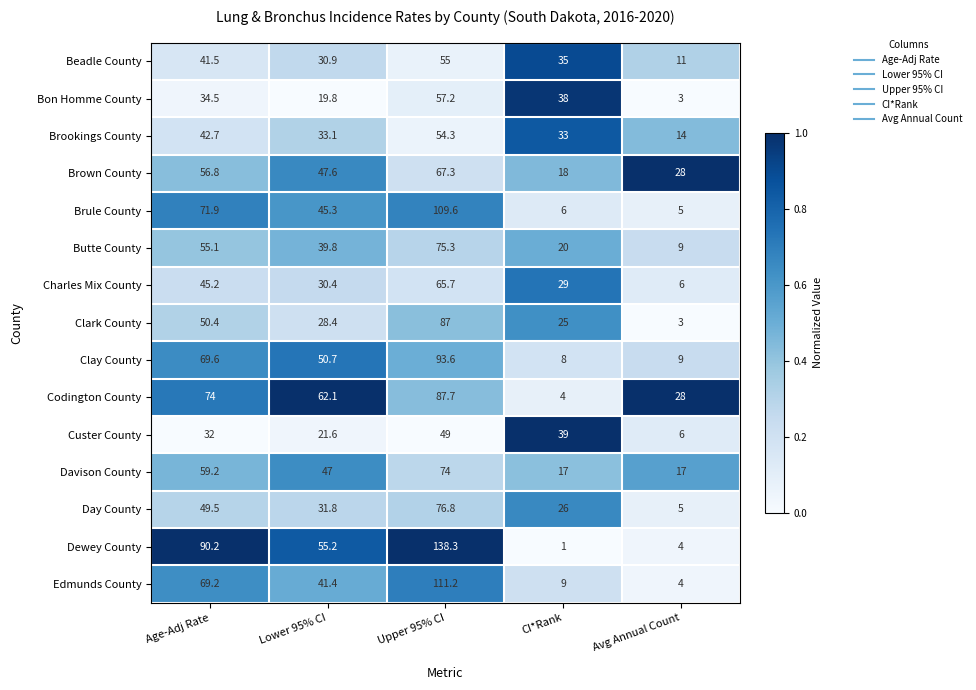

What is the difference between the highest and lowest values at Age-Adj Rate?

58.2